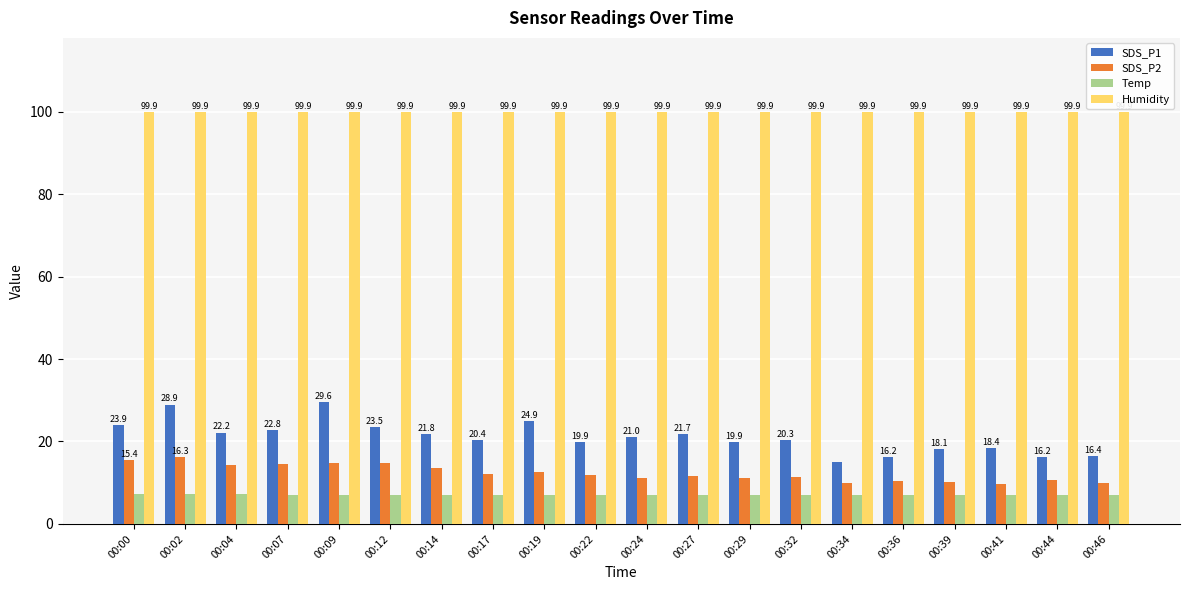

Which series has the largest total across all categories?

Humidity